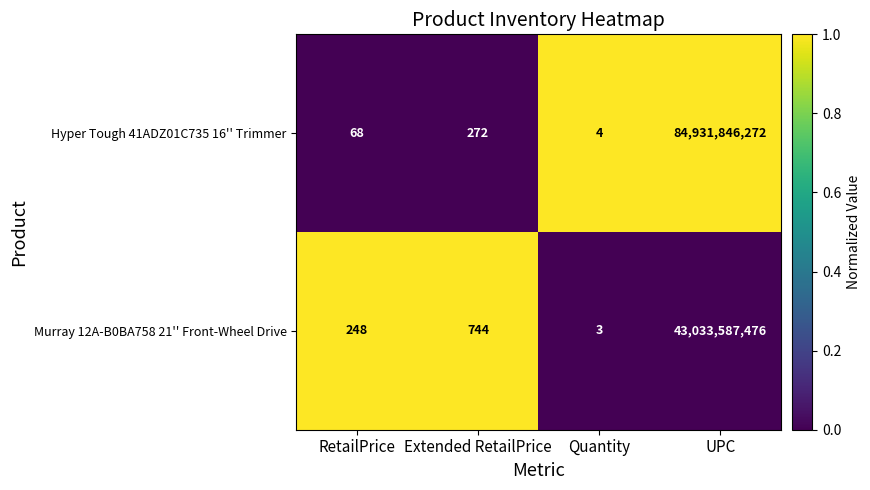

Is the value of Murray 12A-B0BA758 21'' Front-Wheel Drive at Quantity greater than the value of Hyper Tough 41ADZ01C735 16'' Trimmer at Quantity?

No